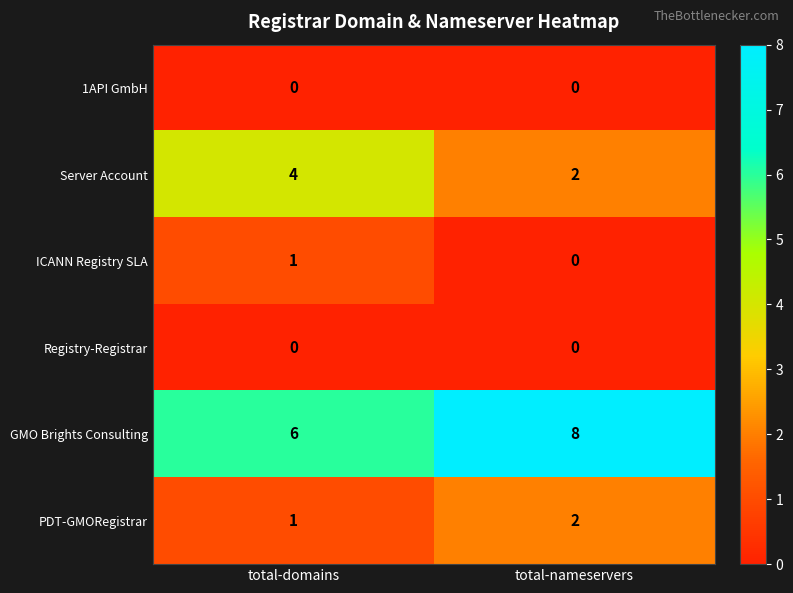

What is the spread (max minus min) of values at total-domains?

6